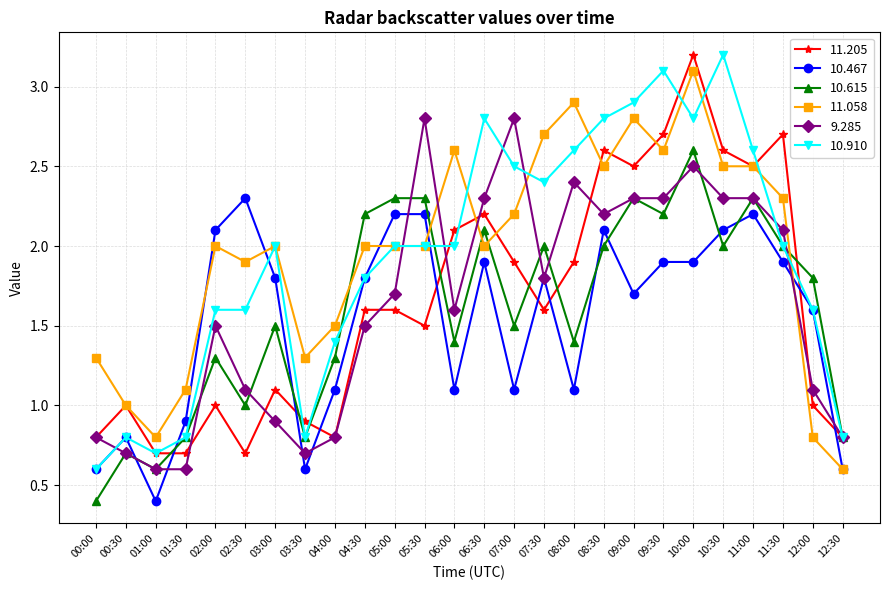

How many series are shown in this chart?

6